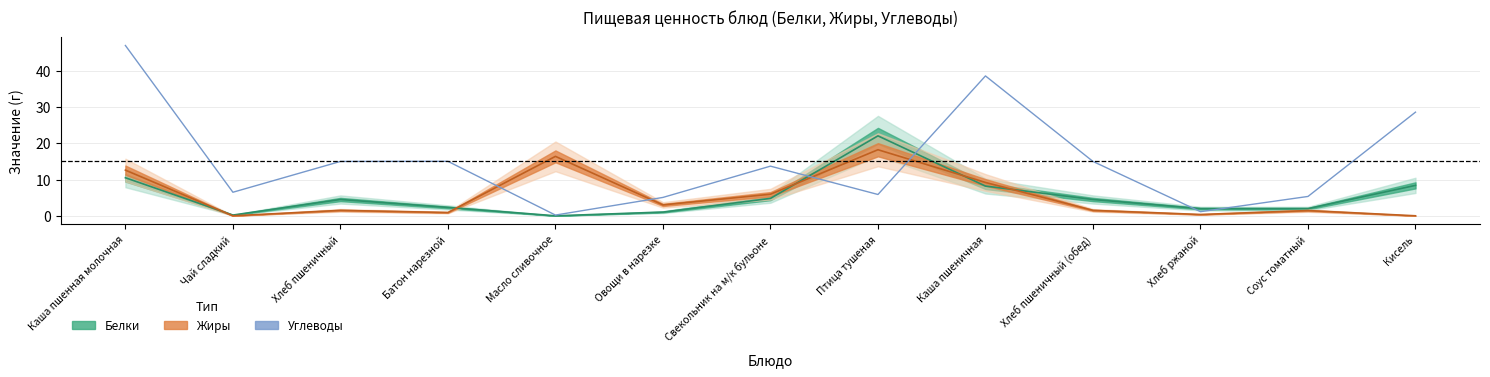

True or false: the data shows 15.0 at Хлеб пшеничный.

True